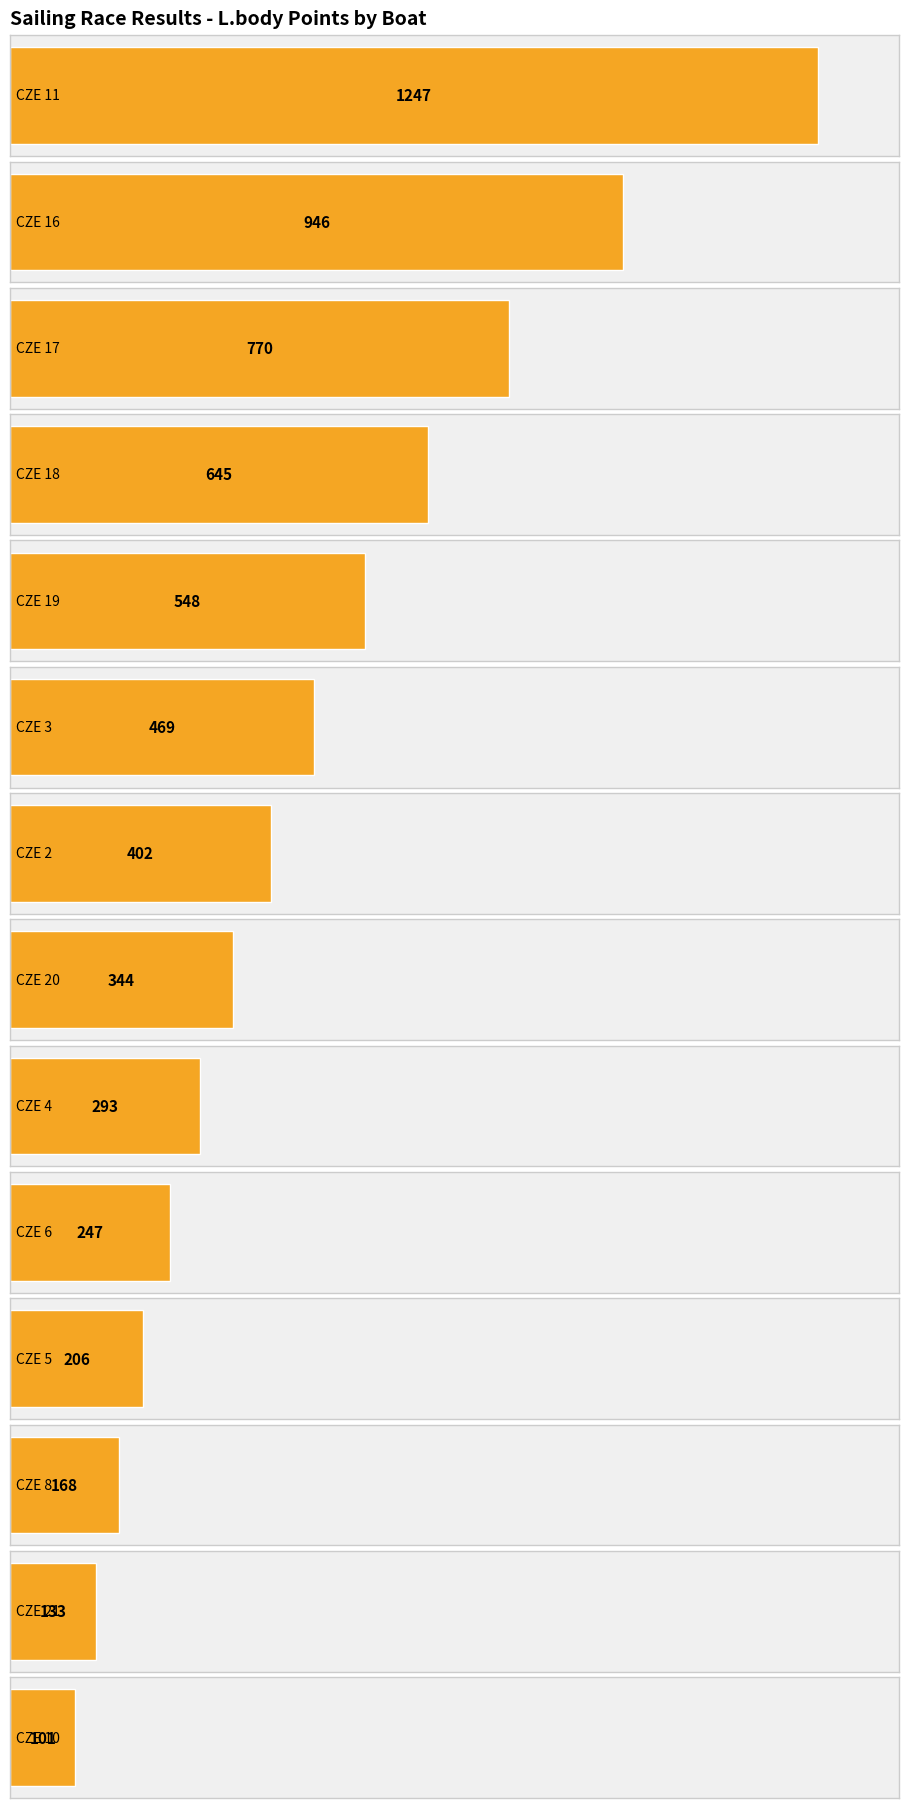

List the labels in order of value, largest first.

CZE 11, CZE 16, CZE 17, CZE 18, CZE 19, CZE 3, CZE 2, CZE 20, CZE 4, CZE 6, CZE 5, CZE 8, CZE 21, CZE 10